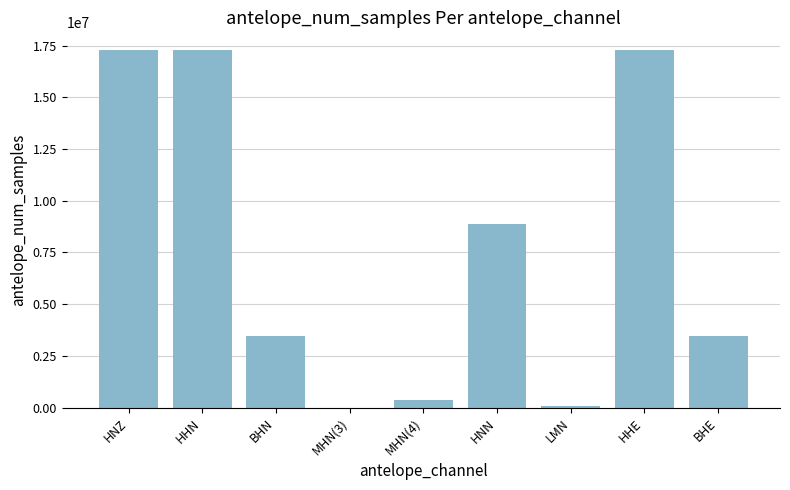

The chart shows a value of 4579674 at BHN. True or false?

False